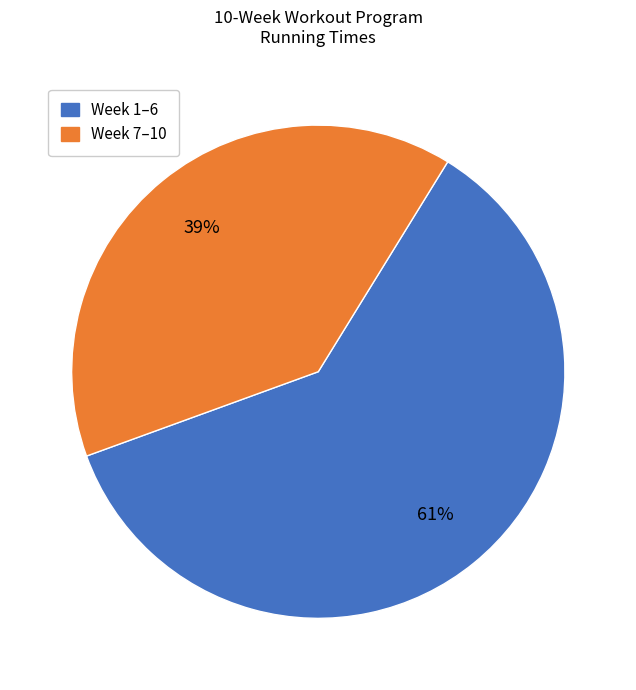

Approximately how many times larger is the value at Week 7–10 compared to Week 1–6?

0.6